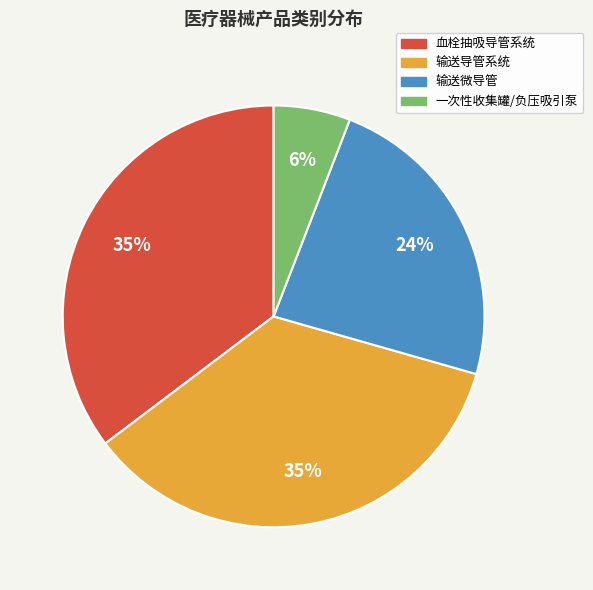

Which slice is the smallest?

一次性收集罐/负压吸引泵